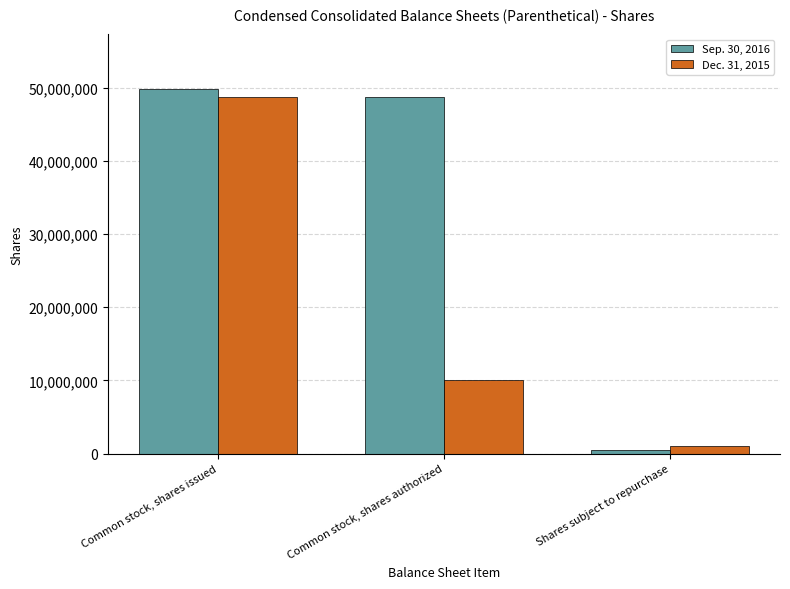

What is the sum of all Sep. 30, 2016 values?

98920444